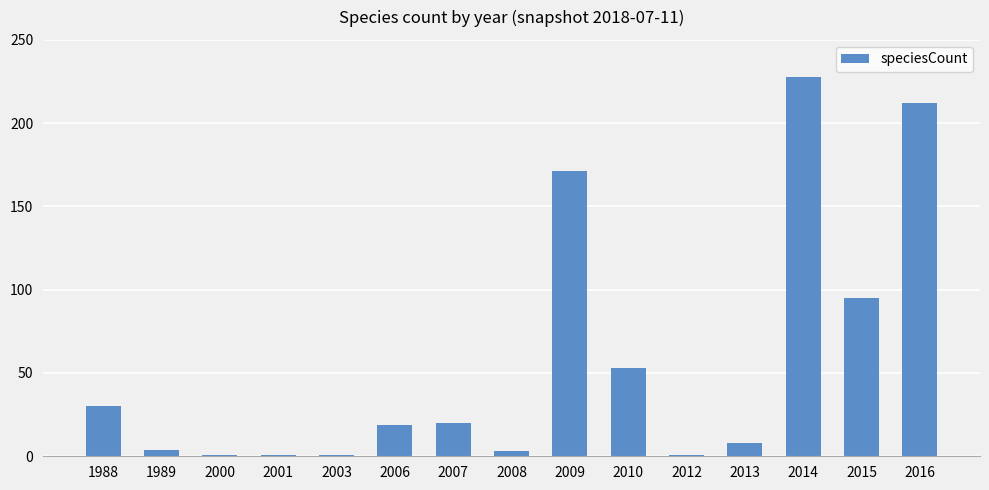

What is the smallest value displayed?

1